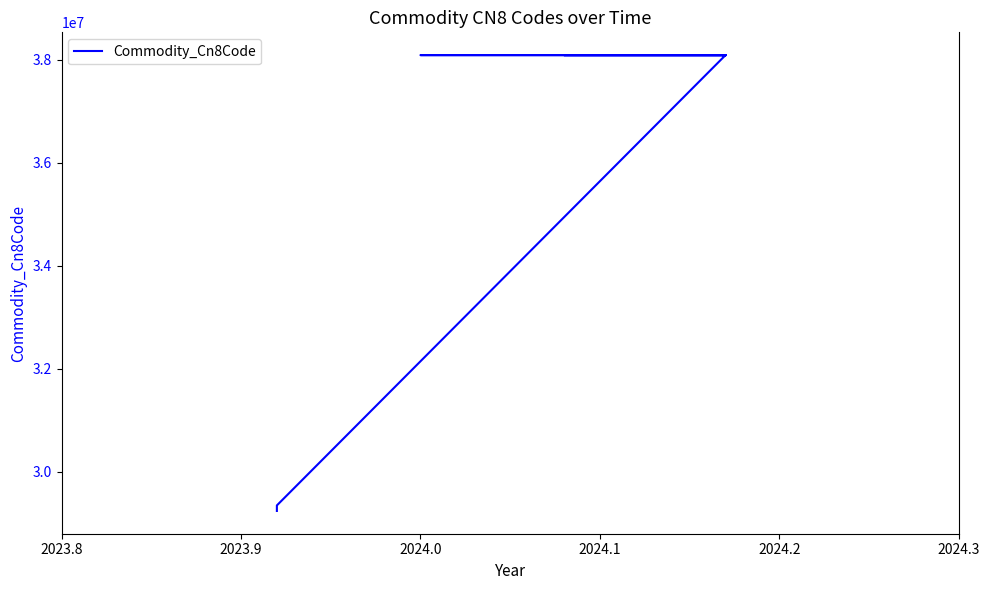

Reading left to right, what are all the values shown in this chart?

29242970	29349990	38089190	38089250	38089290	38089323	38089327	38089327	38089390	38089390